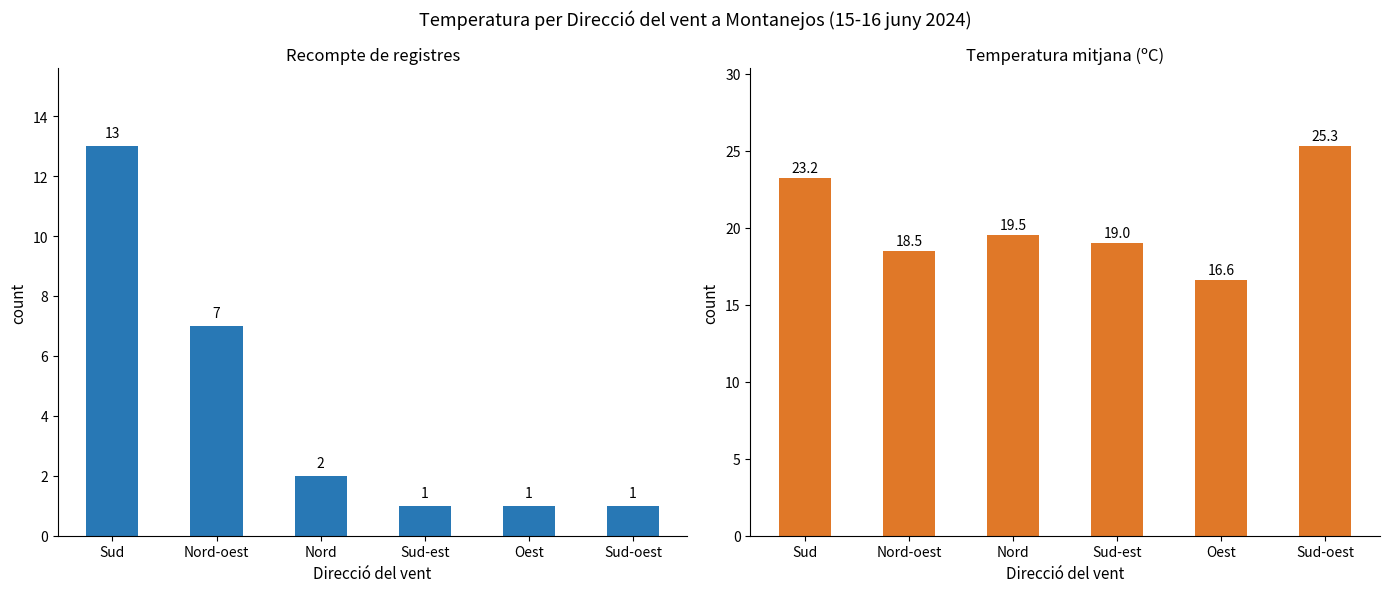

The value of Mean Temp at Sud-oest is 25.3. True or false?

True